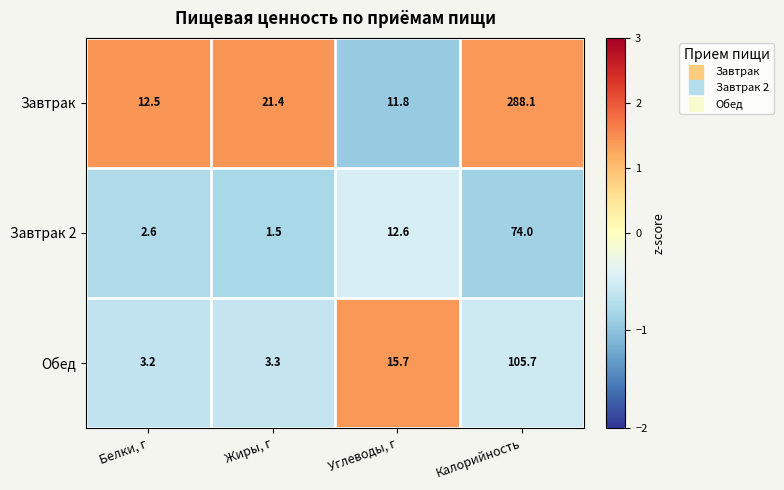

What is the average value of the Обед series?

32.0